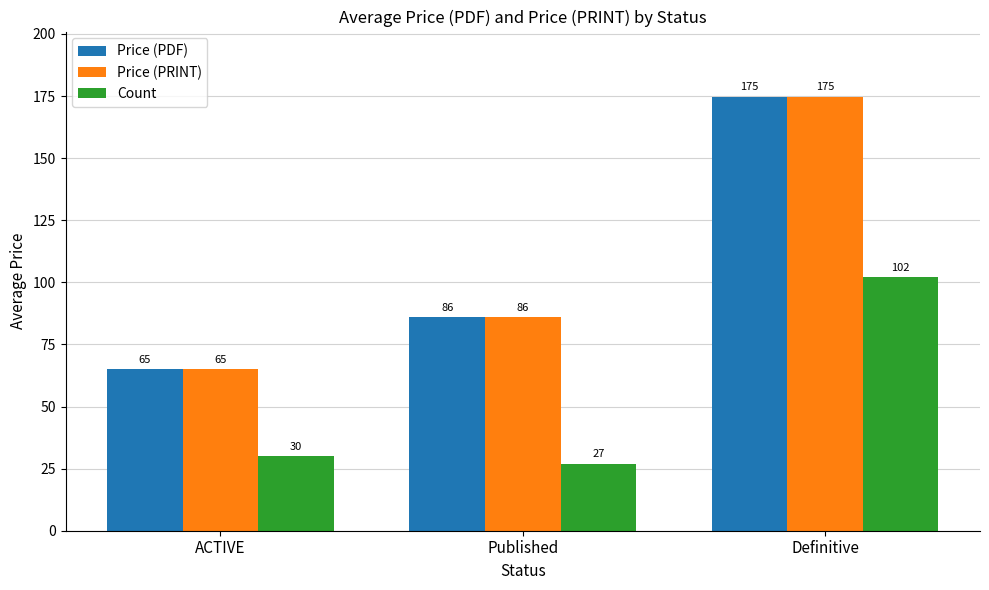

What is the highest value of the Price (PDF) series?

174.8